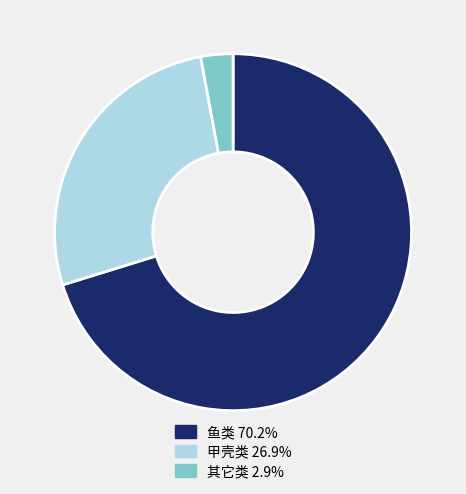

Count the number of slices in the pie.

3